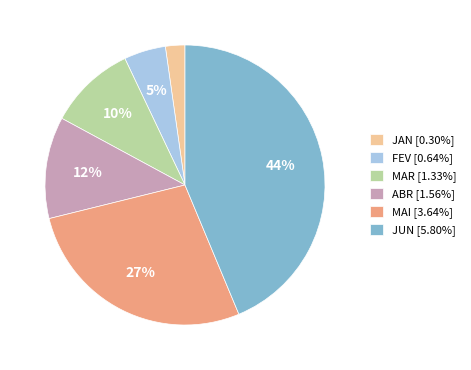

Do MAR [1.33%] and JUN [5.80%] together represent more than half of the pie?

Yes